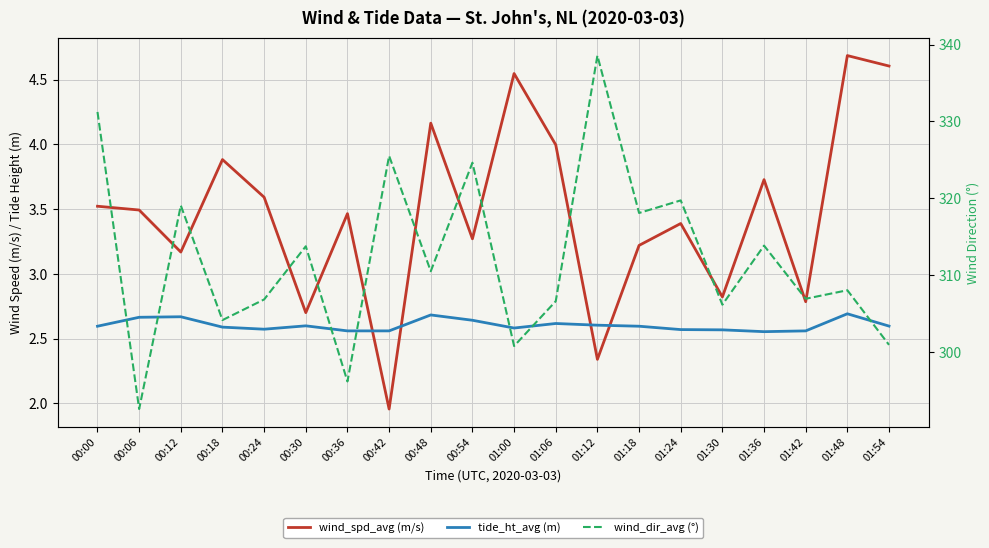

What is the spread (max minus min) of values at 01:24?

317.1